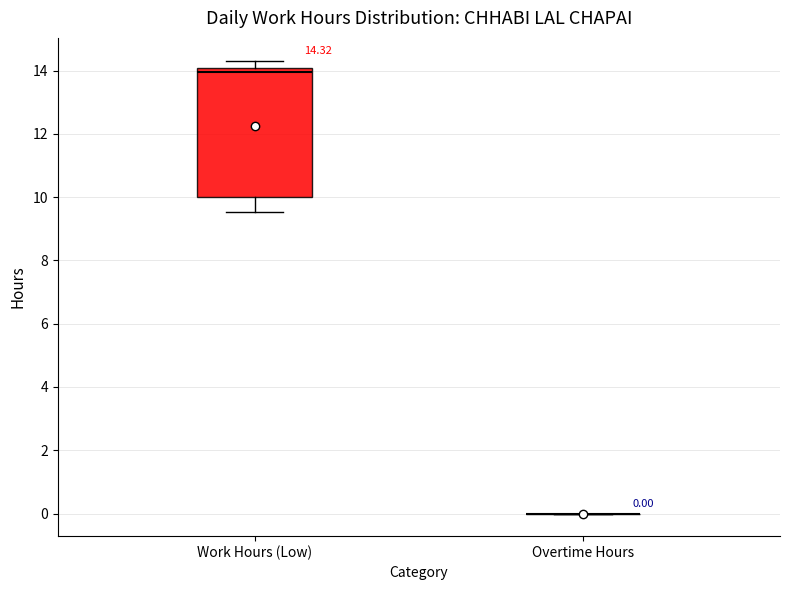

Comparing the boxes themselves (not the whiskers), which one is the tallest?

Work Hours (Low)